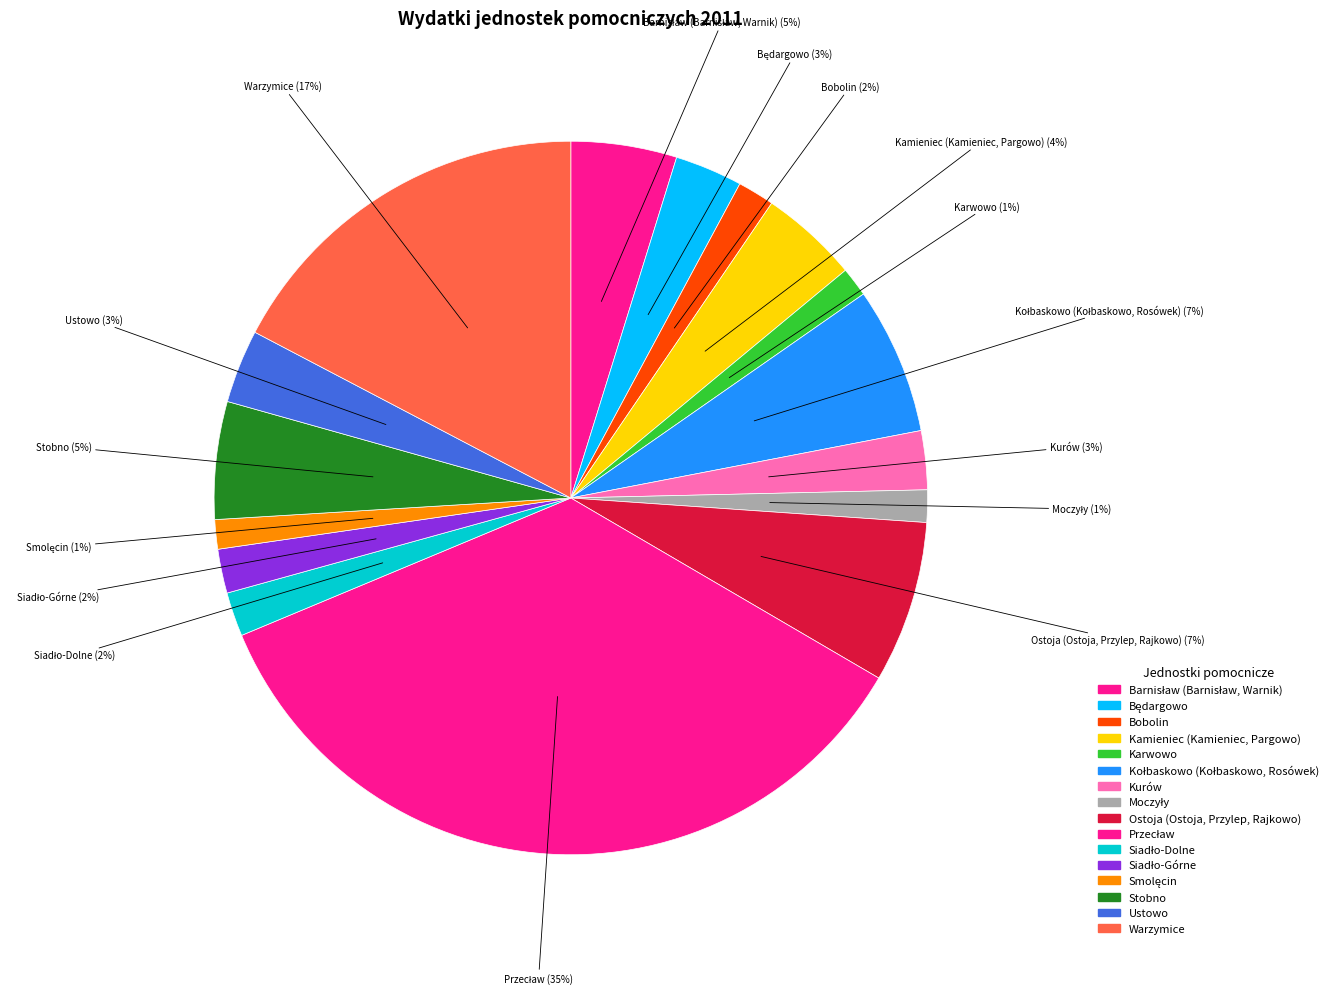

To the nearest percent, what portion does Karwowo represent?

1%